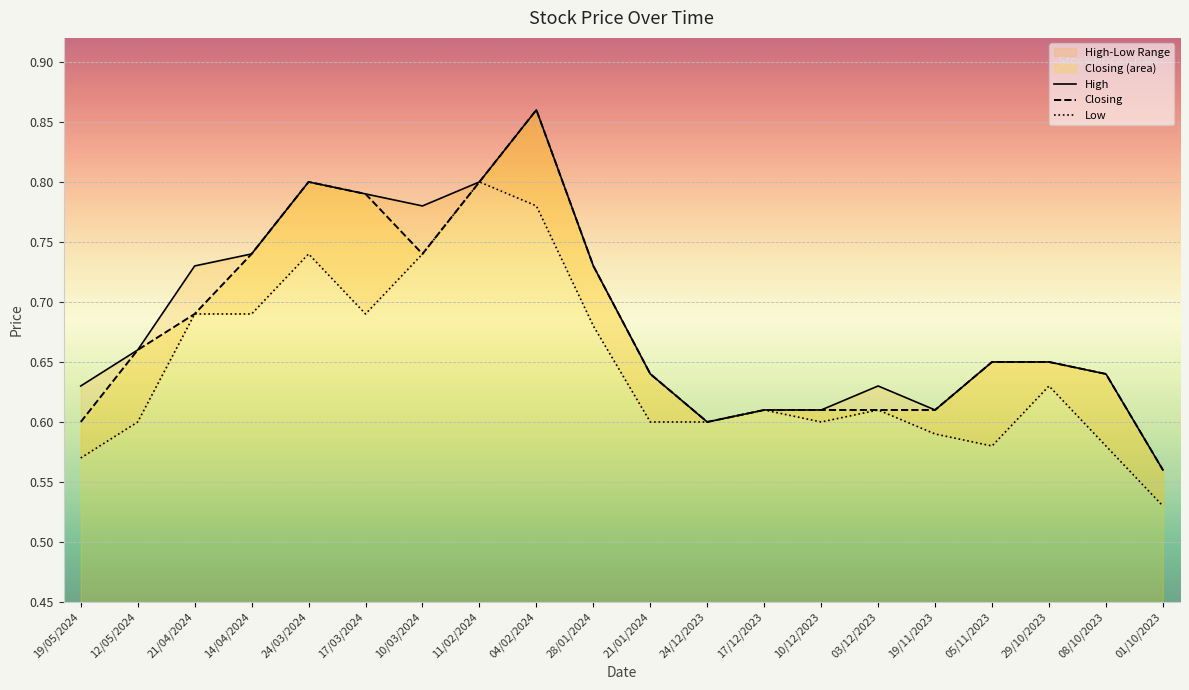

At which category does High reach its first local peak?

24/03/2024